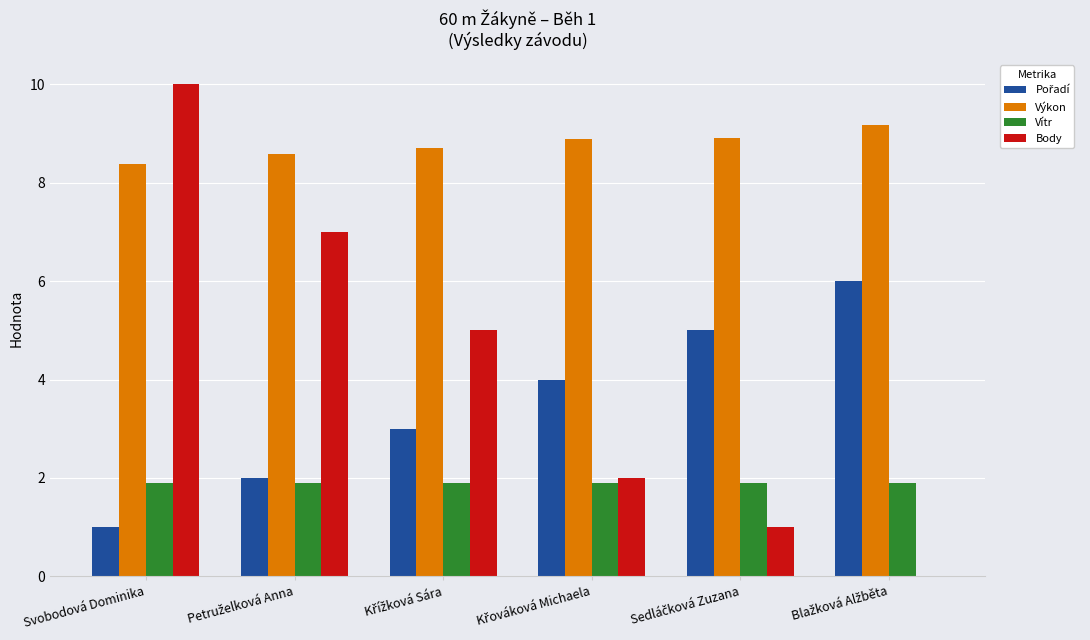

The value of Body at Svobodová Dominika is 10.0. True or false?

True